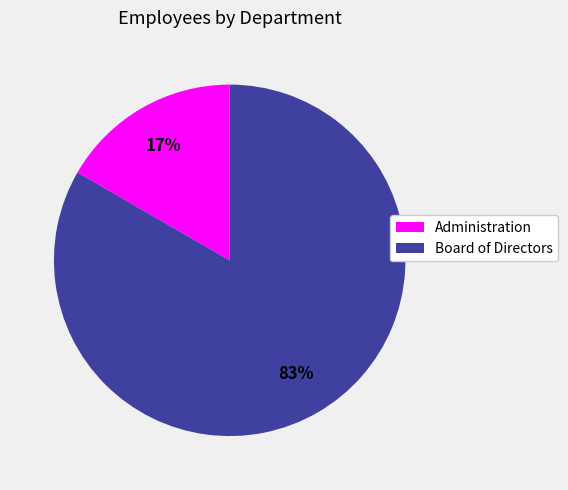

To the nearest percent, what is the combined percentage of Administration and Board of Directors?

100%